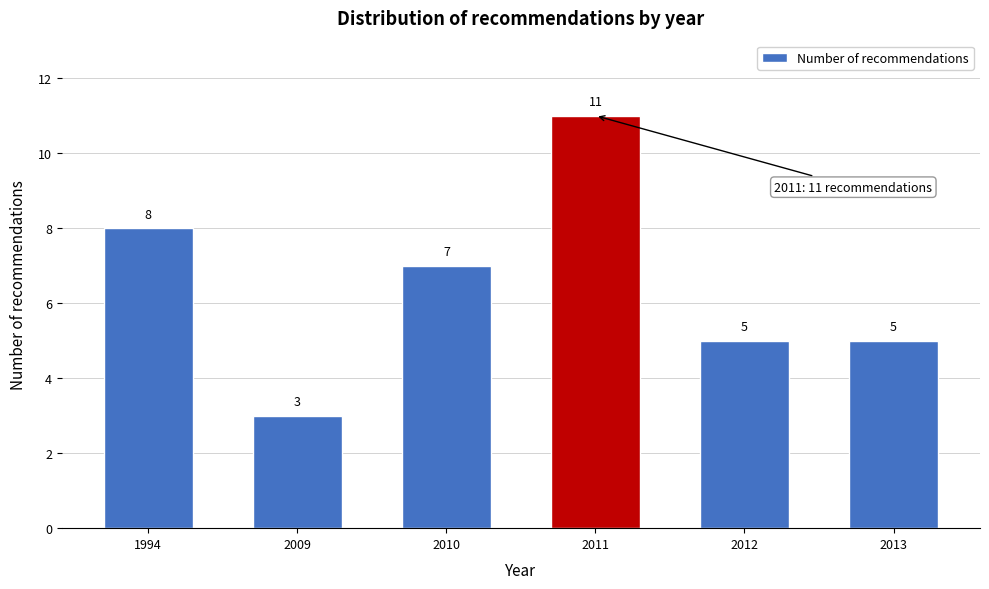

Reading left to right, what are all the values shown in this chart?

1994=8	2009=3	2010=7	2011=11	2012=5	2013=5